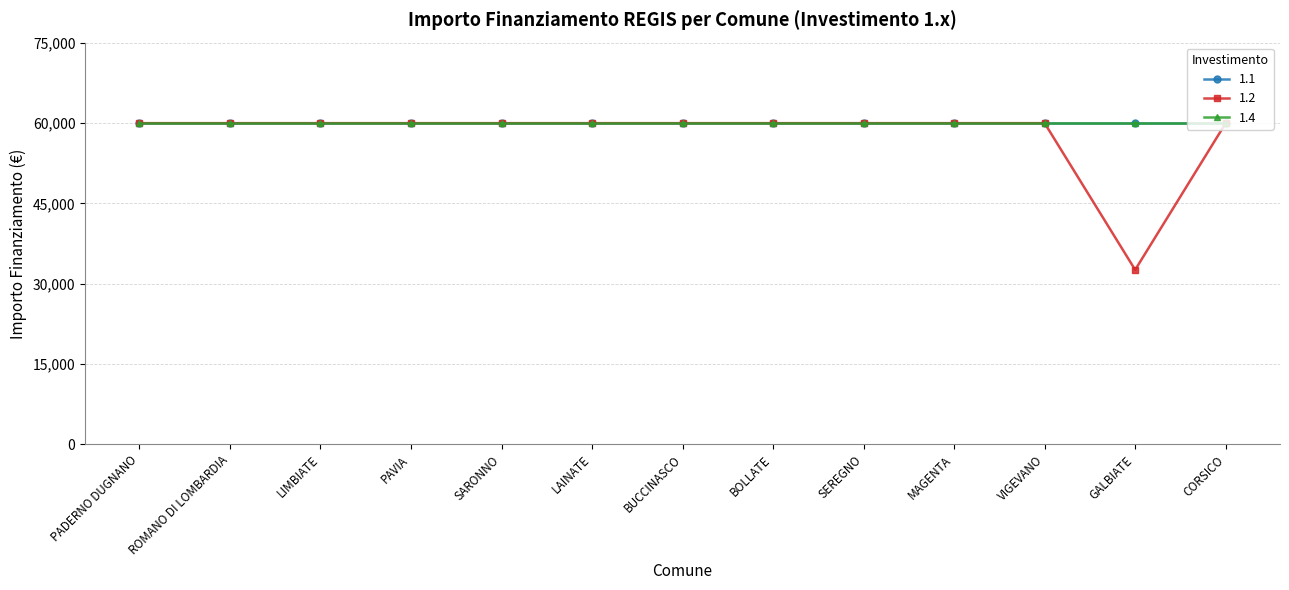

Is this an area chart (filled region under the line)?

No